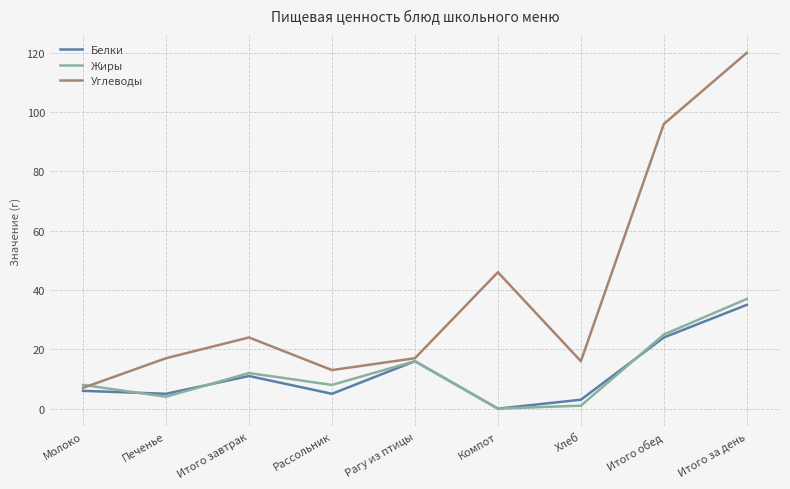

What is the maximum value shown in the chart?

120